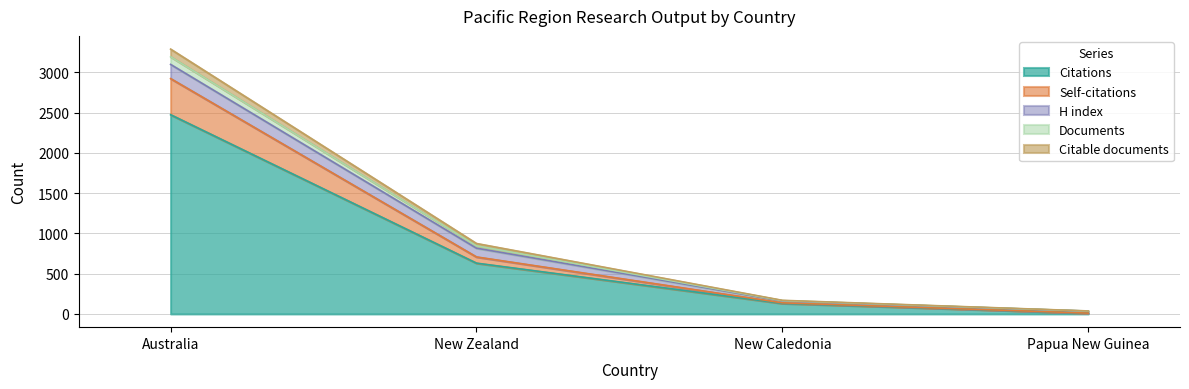

The value of Citations at New Caledonia is 131. True or false?

True